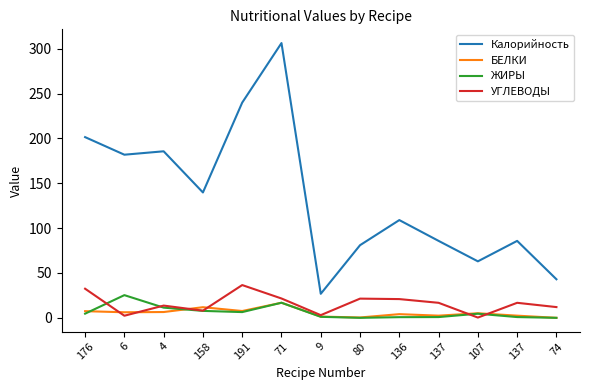

How many interior local peaks does the УГЛЕВОДЫ series have?

4